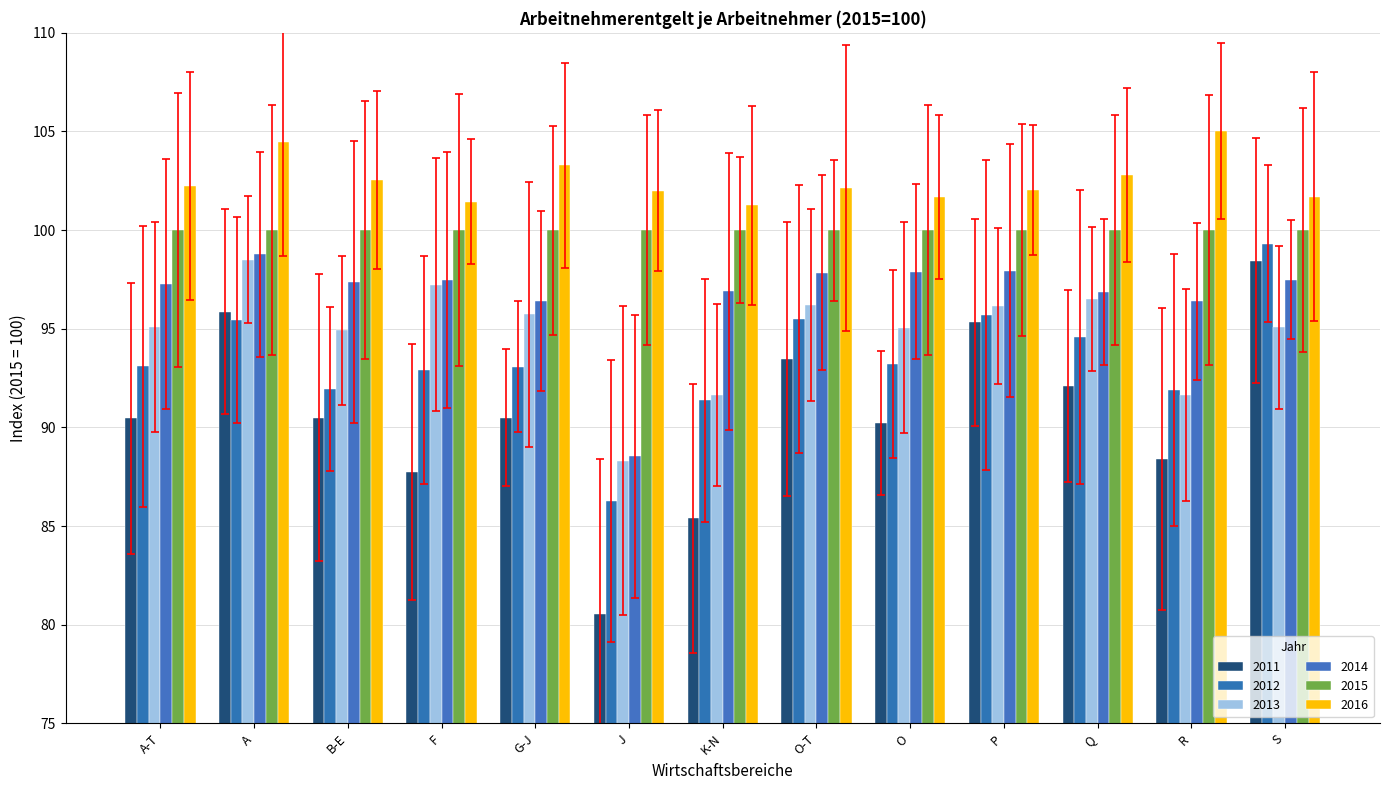

Which series changed the most between K-N and Q?

2011